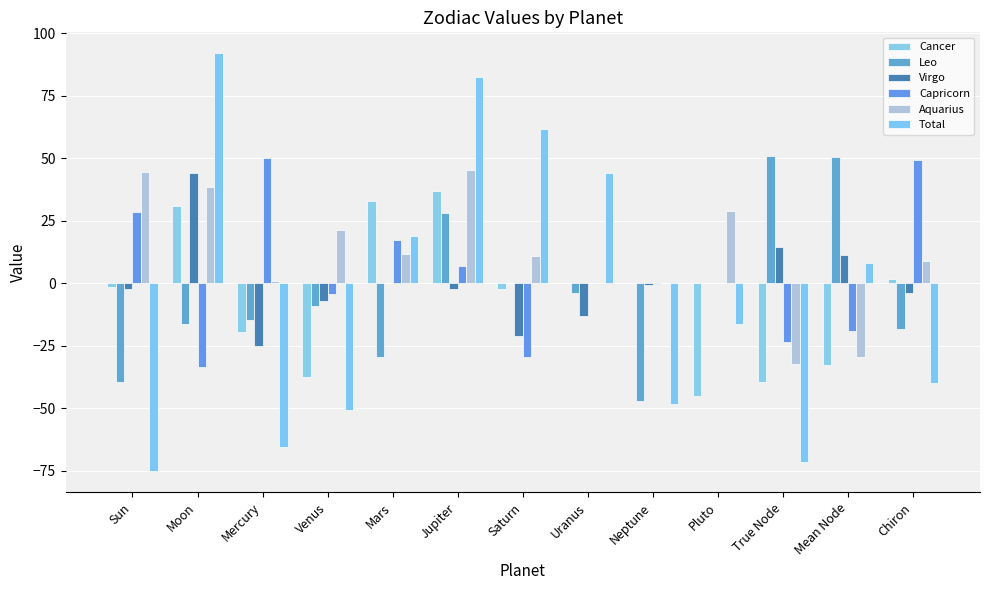

What position from the left is Neptune?

9